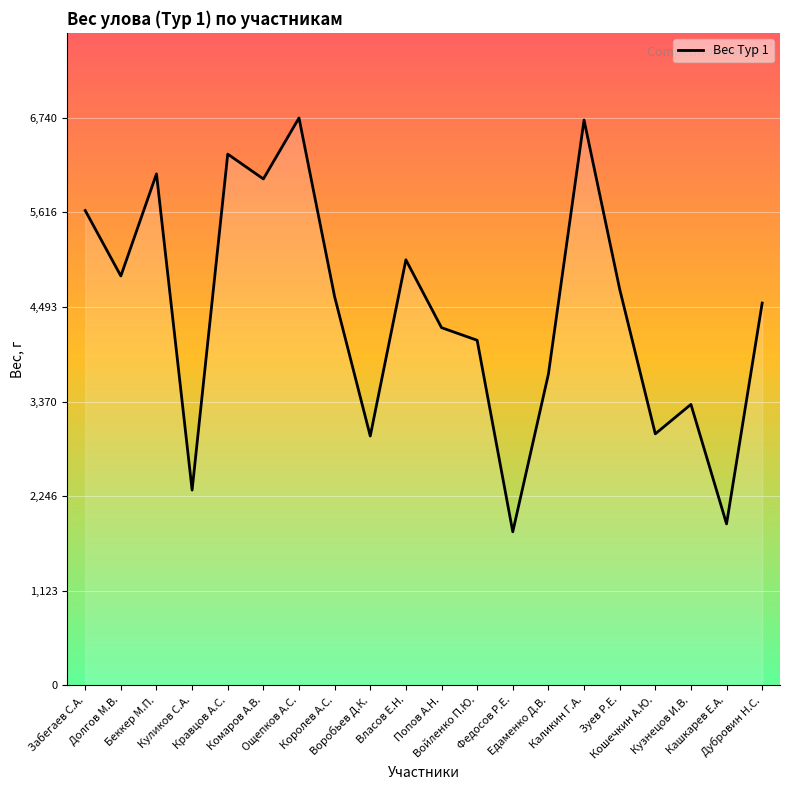

What is the smallest value displayed?

1822